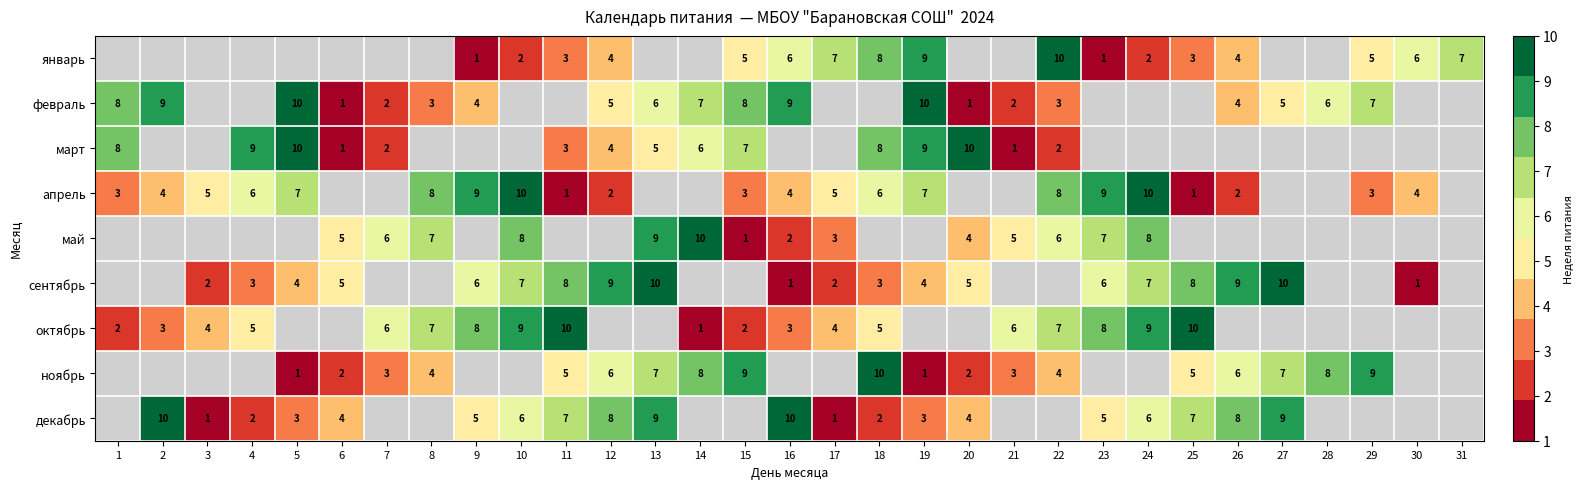

Is the value of ноябрь at 6 greater than the value of декабрь at 3?

Yes